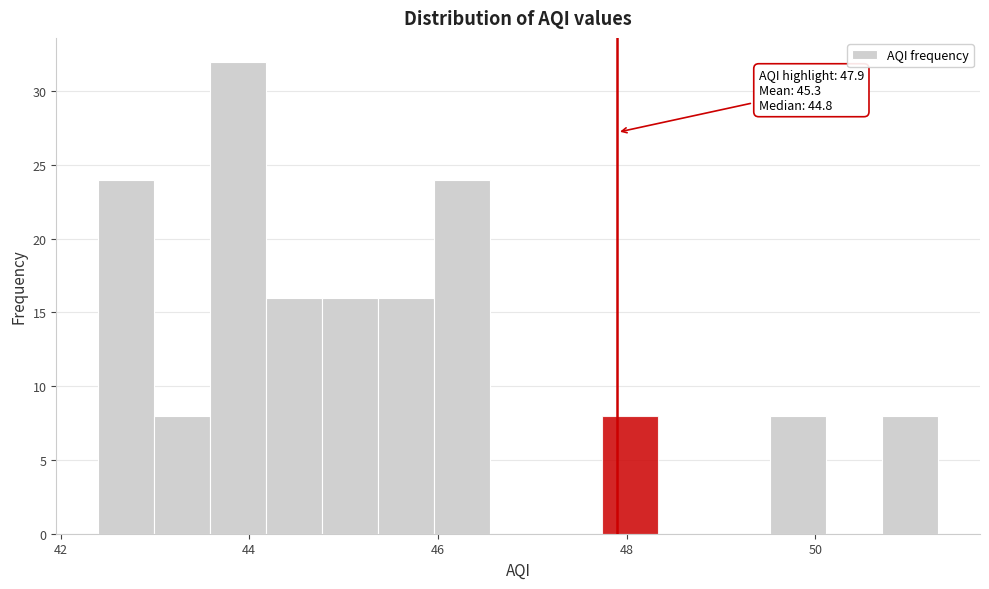

Read against the x-axis, roughly where is the centre of the tallest bar?

43.8